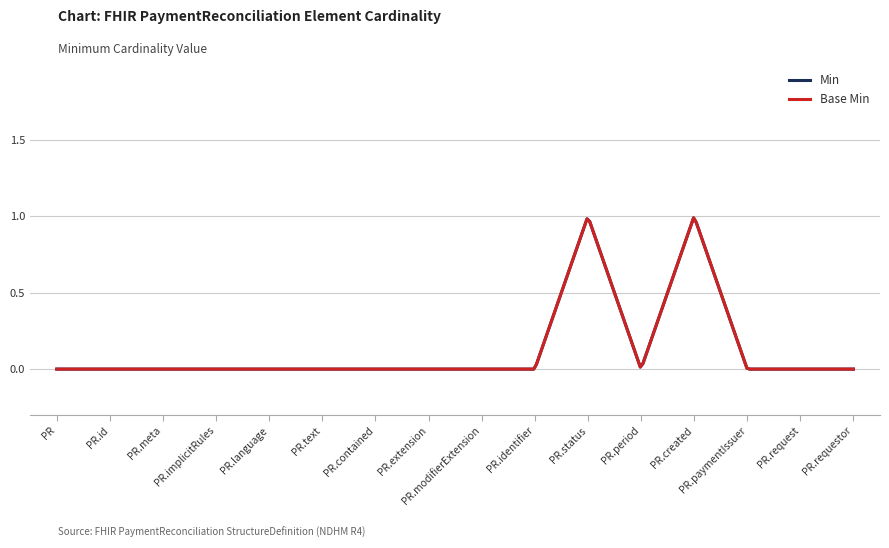

Does the chart have visible grid lines?

Yes